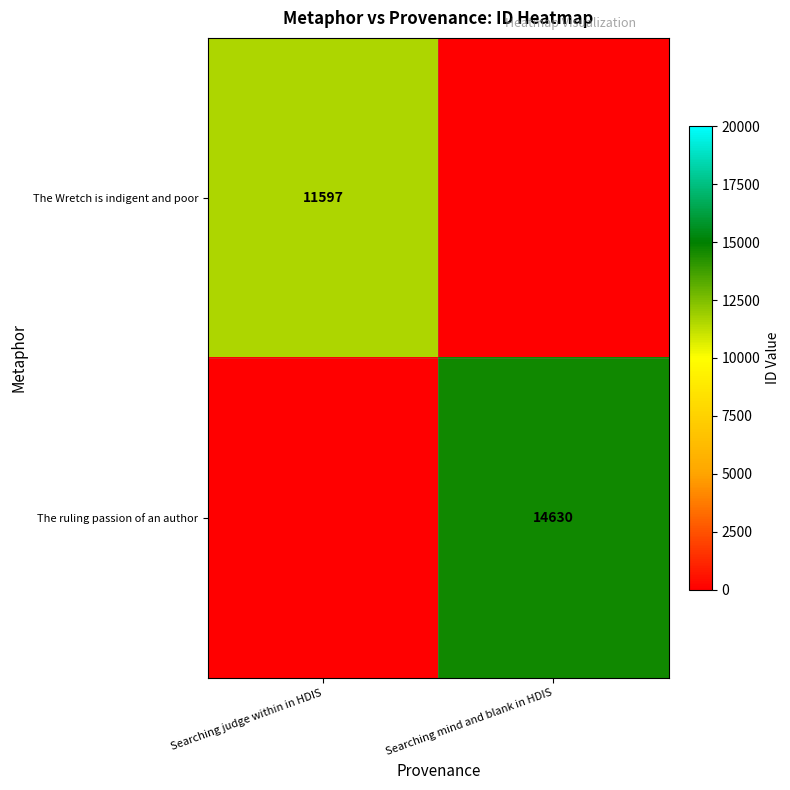

Is the value of The Wretch is indigent and poor at Searching judge within in HDIS greater than the value of The ruling passion of an author at Searching mind and blank in HDIS?

No